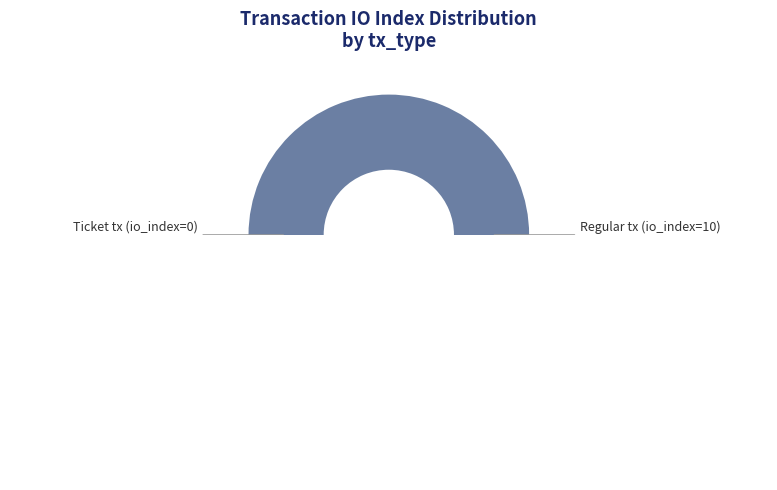

The Regular tx (io_index=10) slice represents 99% of the pie. True or false?

False